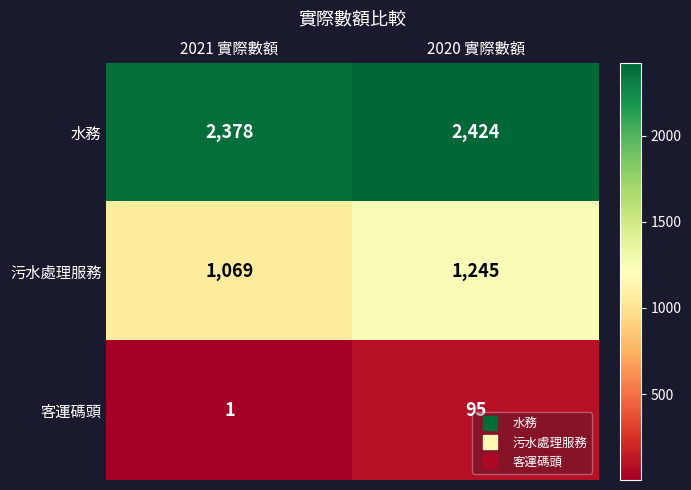

What is the difference between the 水務 values at 2020 實際數額 and 2021 實際數額?

46